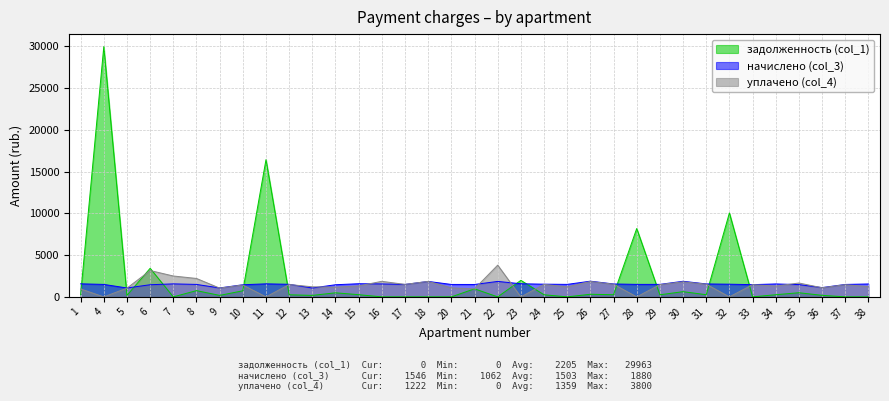

Which series has the largest range (max minus min)?

задолженность (col_1)